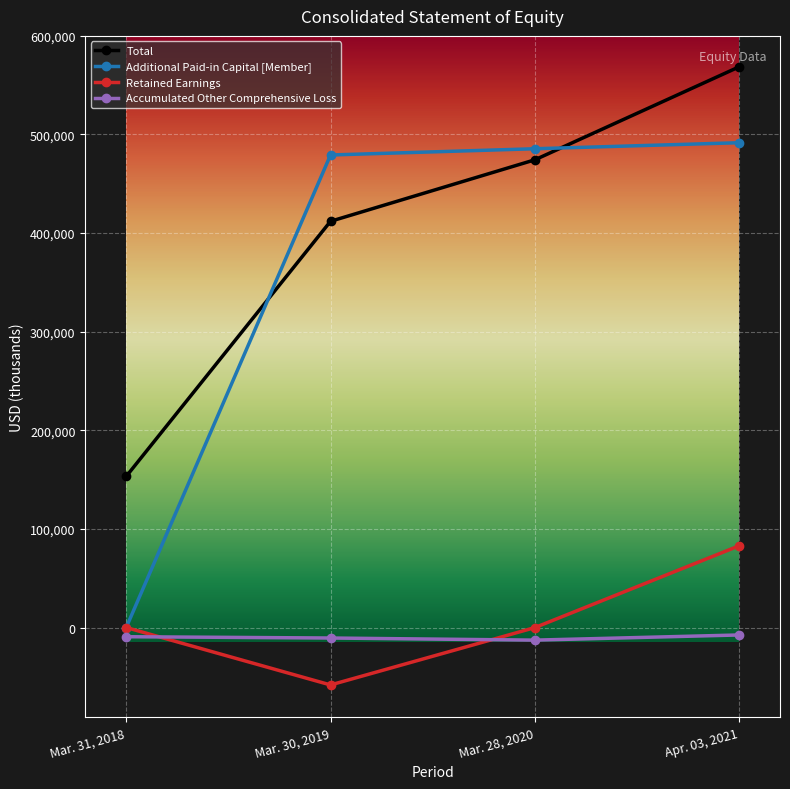

Is it true that Retained Earnings equals -84320 at Mar. 30, 2019?

False